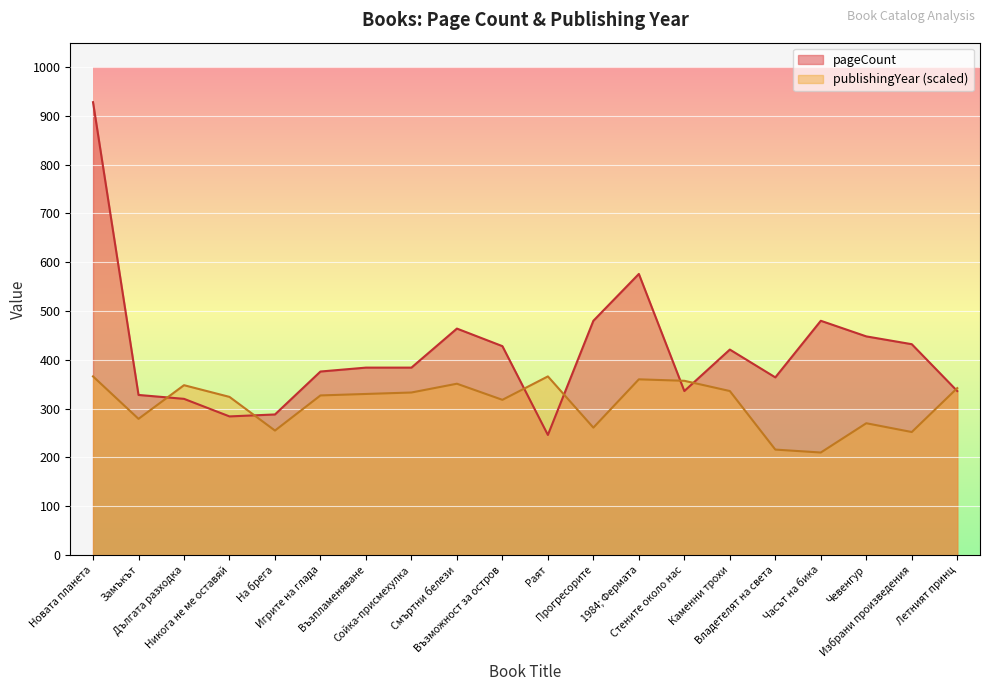

Rank the series by their average value, from highest to lowest.

pageCount, publishingYear (scaled)